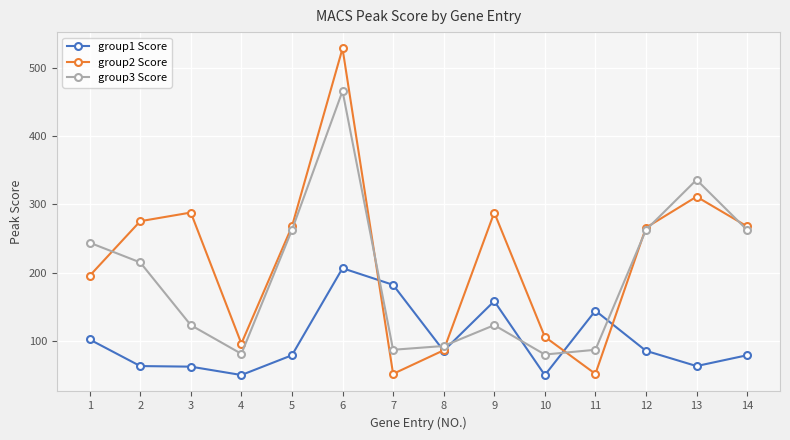

True or false: group1 Score has more than 2 interior local peaks.

True